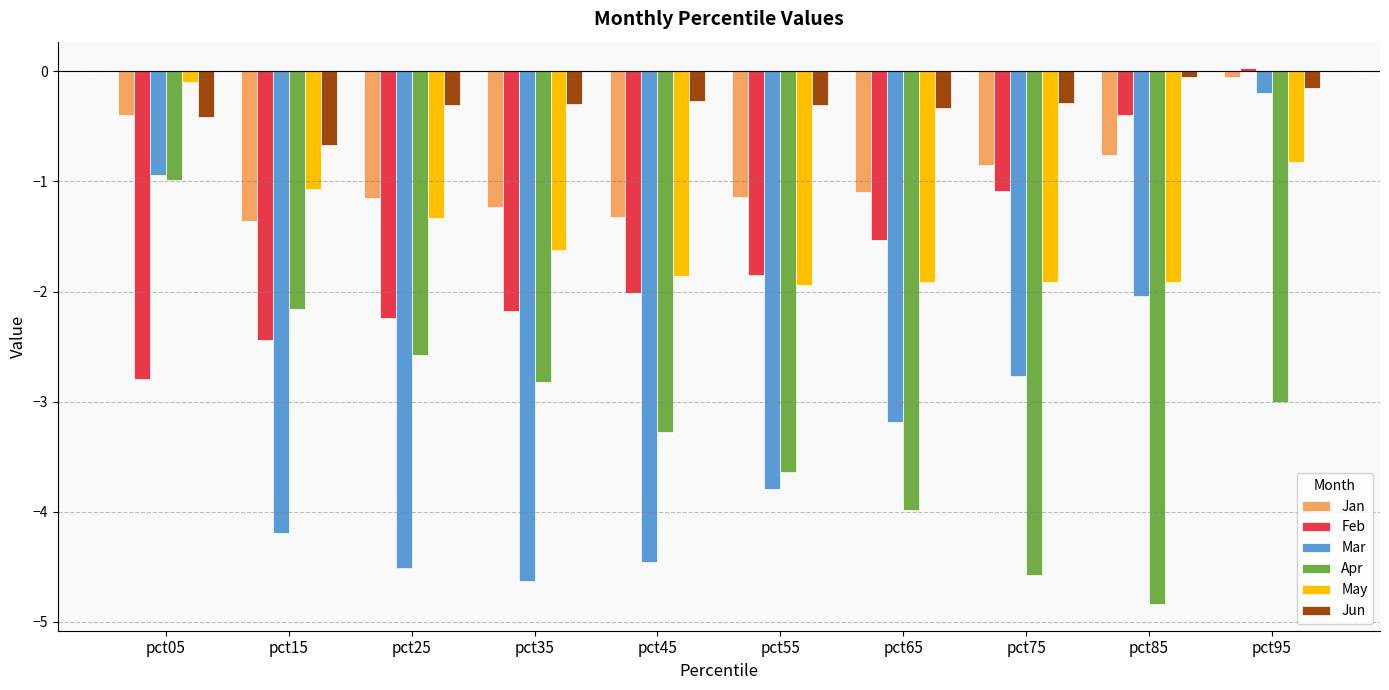

List the labels in order of Apr value, largest first.

pct05, pct15, pct25, pct35, pct95, pct45, pct55, pct65, pct75, pct85